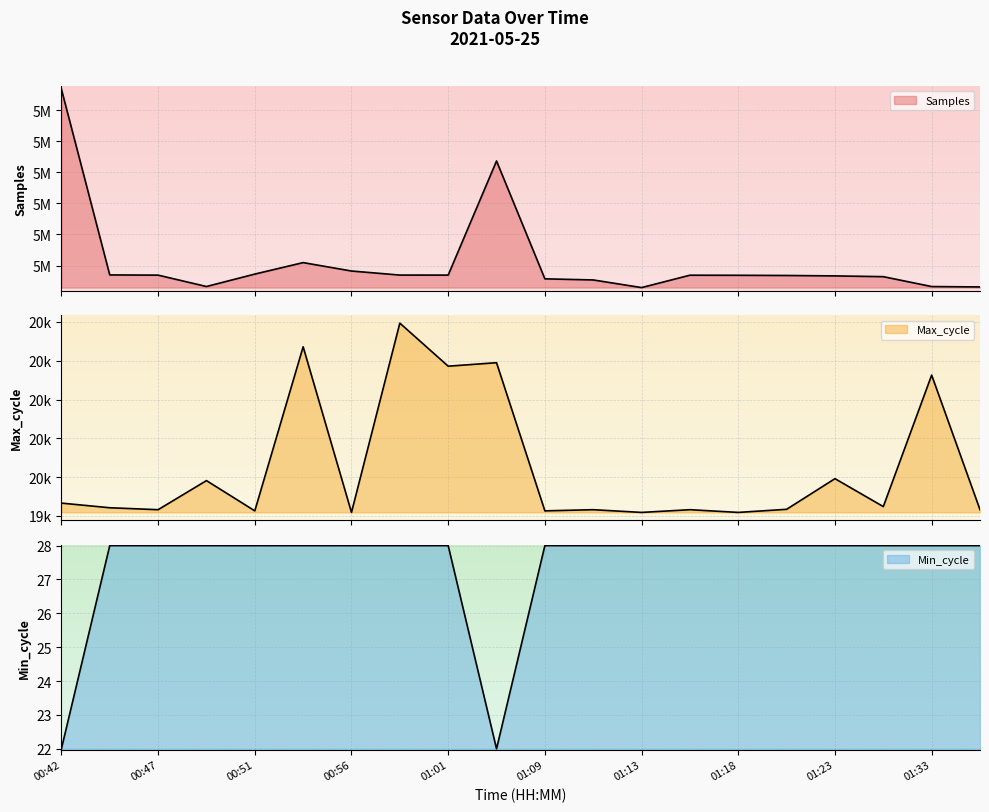

How many data points in Max_cycle are less than 19921?

10